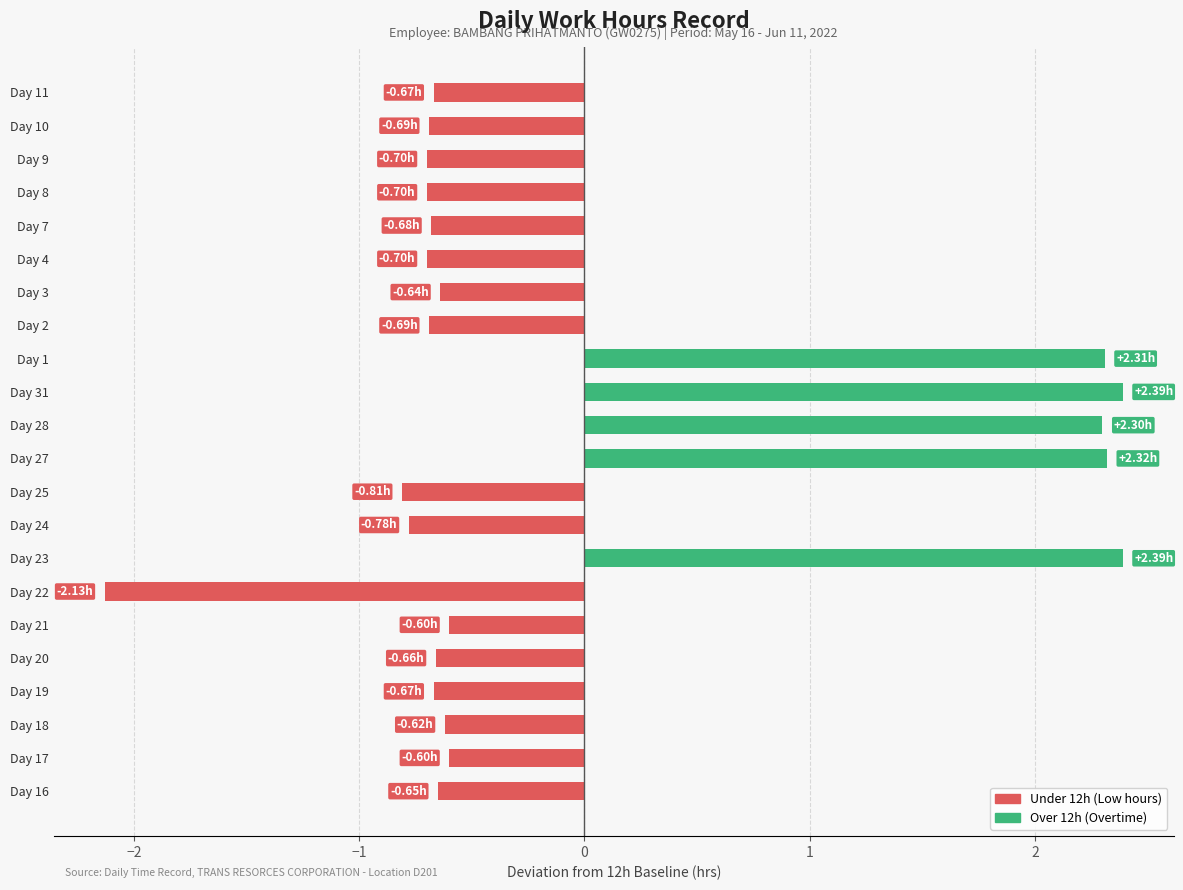

What is the difference between the maximum and minimum values?

4.5